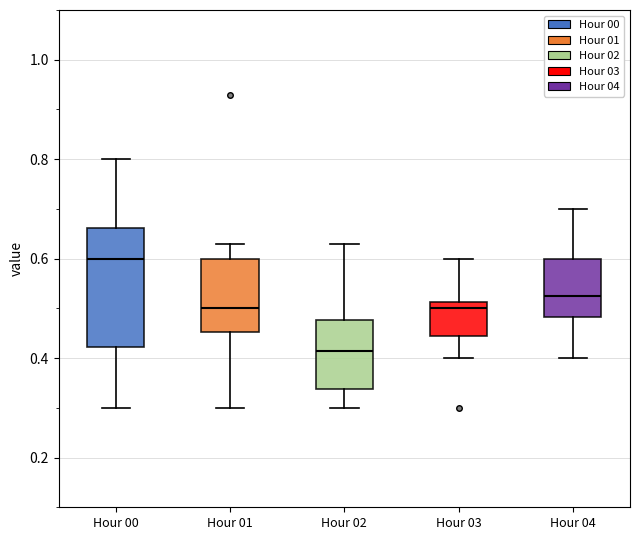

Reading left to right, transcribe this box plot: for each box, give where its median line is, the range the box spans, and where its two whiskers end, as read against the y-axis. The values are not printed on the chart, so give them approximately, as read against the axis.

Hour 00: median 0.60, box 0.42 to 0.66, whiskers 0.30 to 0.80
Hour 01: median 0.50, box 0.46 to 0.60, whiskers 0.30 to 0.64
Hour 02: median 0.42, box 0.34 to 0.48, whiskers 0.30 to 0.64
Hour 03: median 0.50, box 0.44 to 0.52, whiskers 0.40 to 0.60
Hour 04: median 0.52, box 0.48 to 0.60, whiskers 0.40 to 0.70